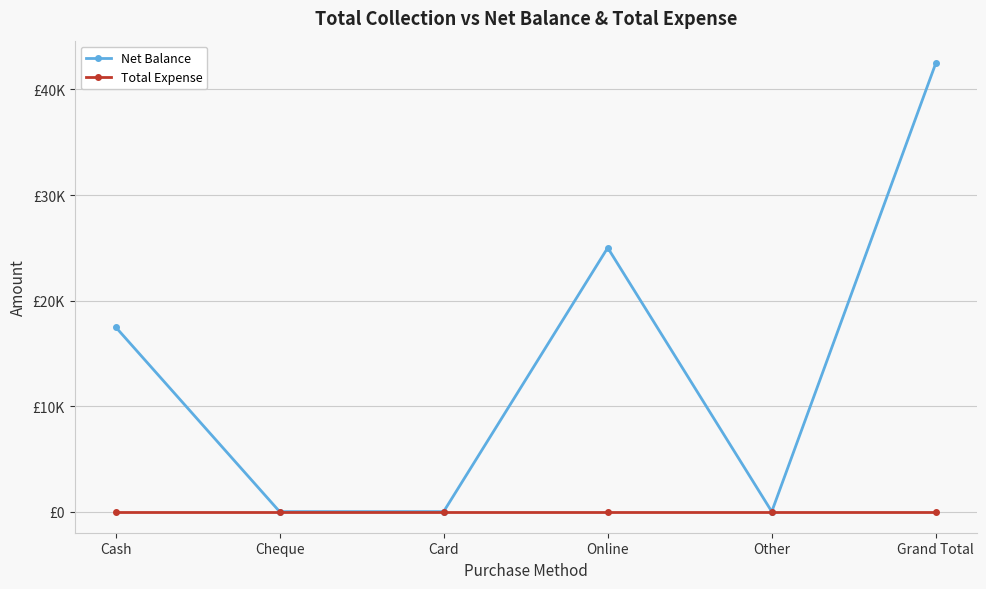

True or false: Net Balance has a value of 0 at Other.

True